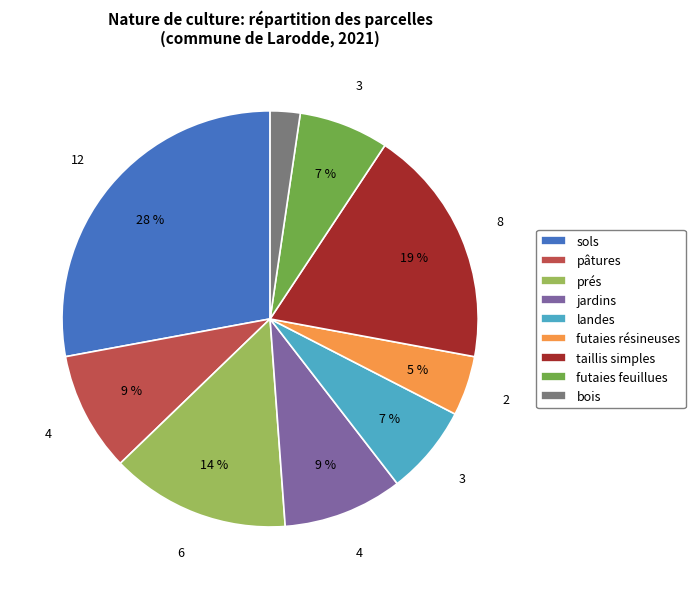

To the nearest percent, what portion does jardins represent?

9%